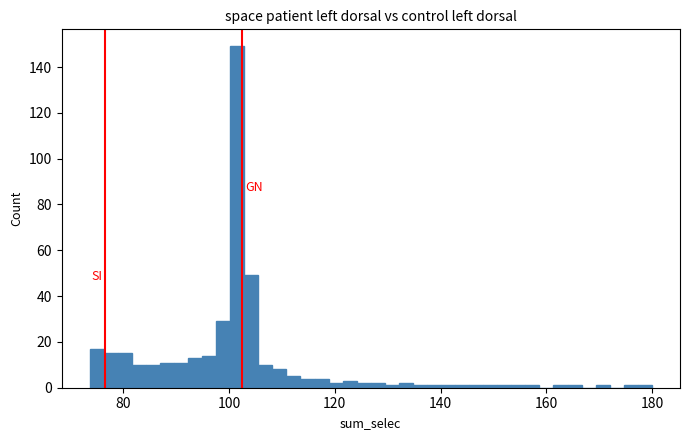

Around what value on the x-axis is the tallest bar? Give the approximate position of its centre, as read against the axis.

102